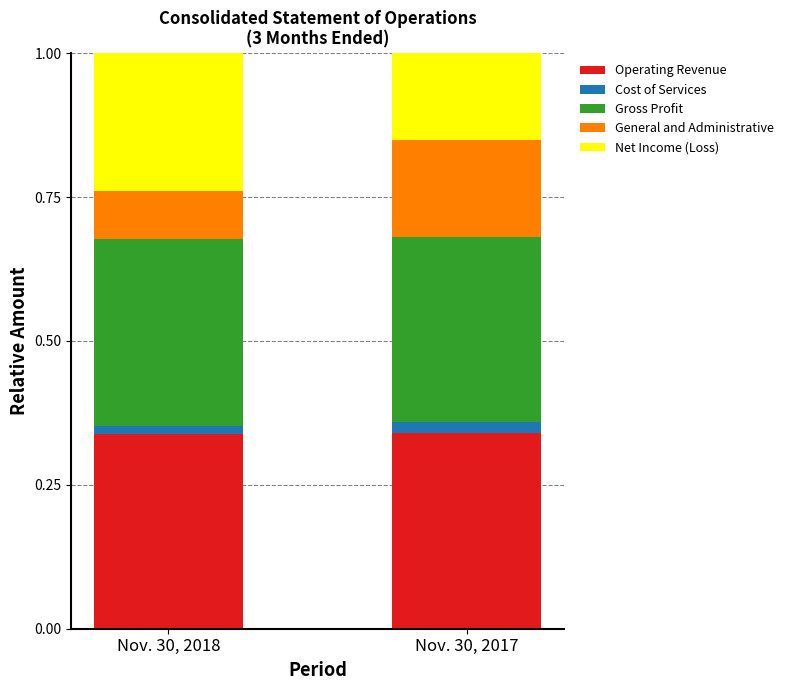

What is the total value across all series at Nov. 30, 2017?

1.0